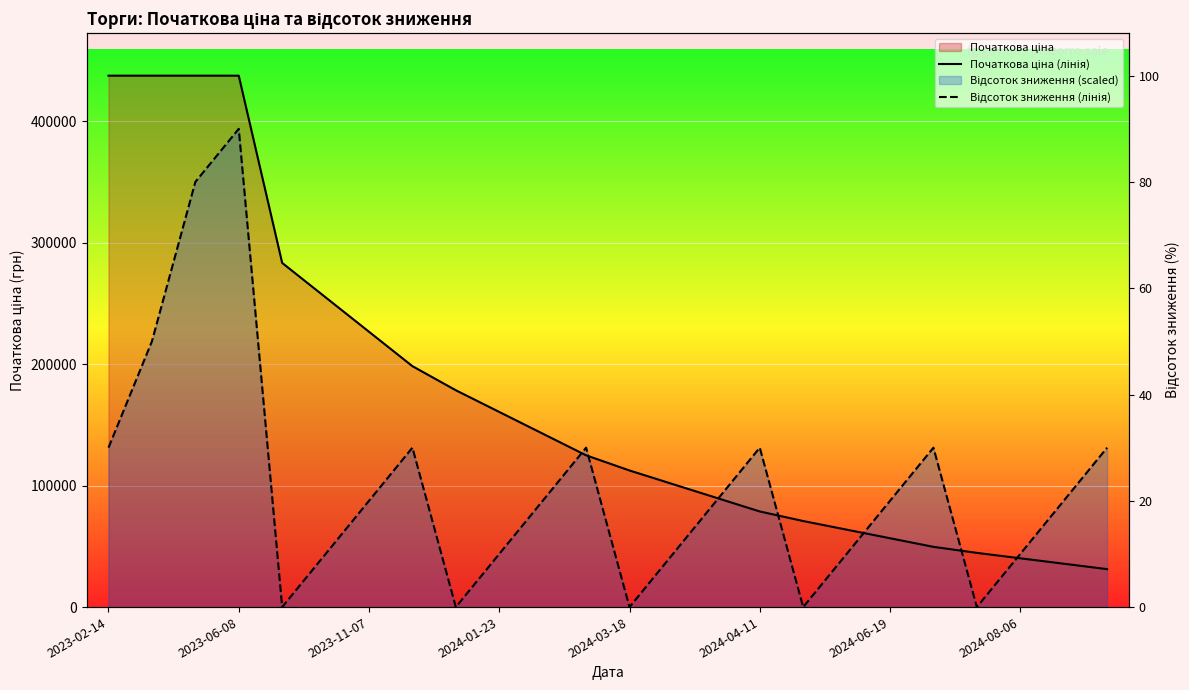

Which label corresponds to the largest value in the chart?

2023-02-14